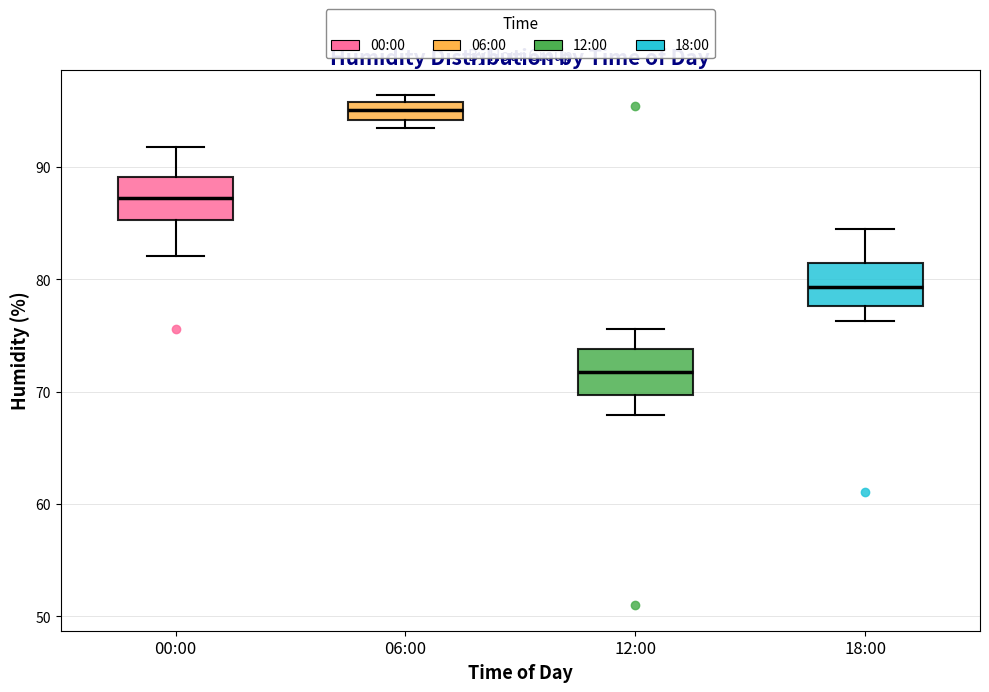

Reading left to right, read every box against the y-axis: the position of its median line, the range the box covers, and the ends of its whiskers. The values are not printed on the chart, so give them approximately, as read against the axis.

00:00: median 87, box 85 to 89, whiskers 82 to 92
06:00: median 95, box 94 to 96, whiskers 94 (just below the box's lower edge) to 96 (just above the box's upper edge)
12:00: median 72, box 70 to 74, whiskers 68 to 76
18:00: median 79, box 78 to 81, whiskers 76 to 85